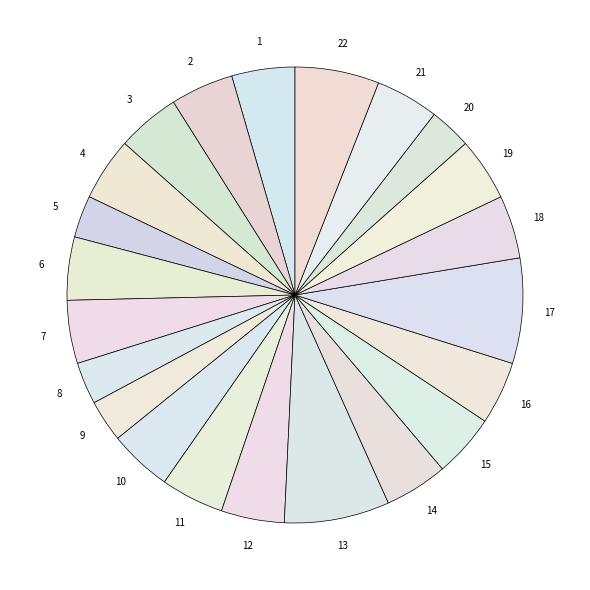

How many slices are in this pie chart?

22